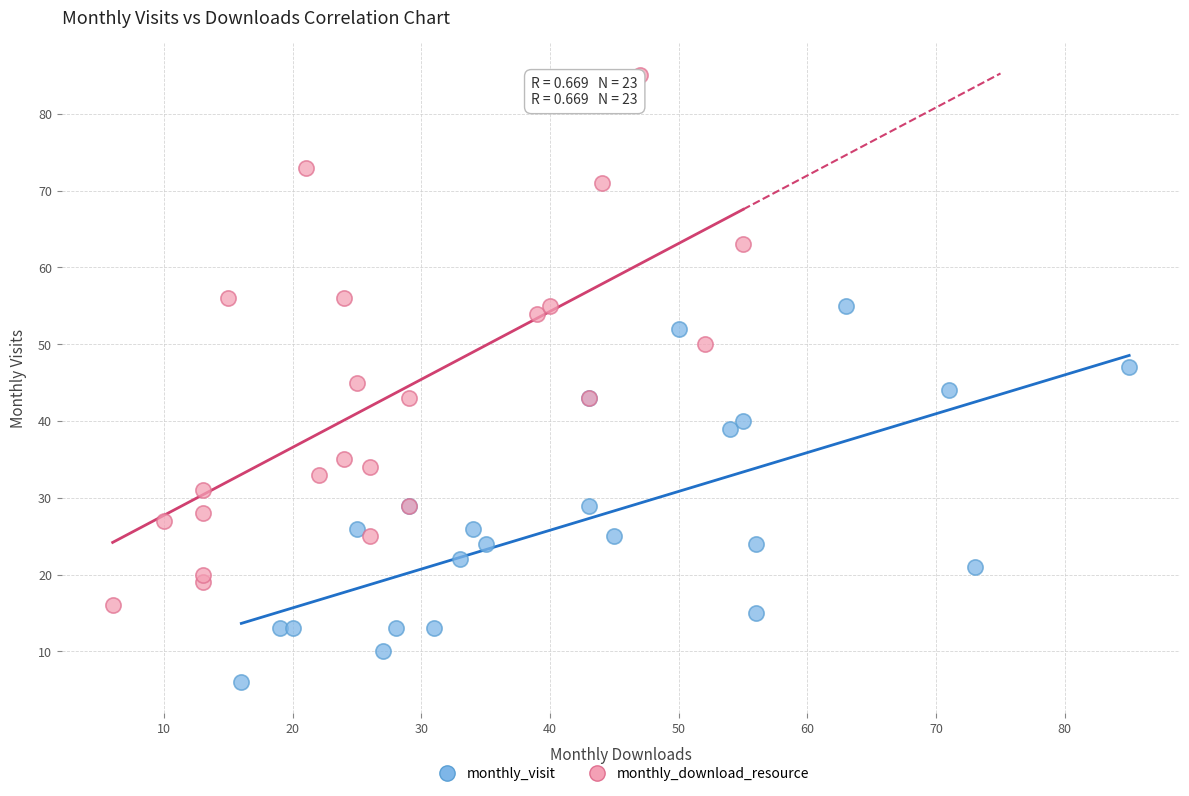

Which series has the widest spread of Y values?

monthly_download_resource